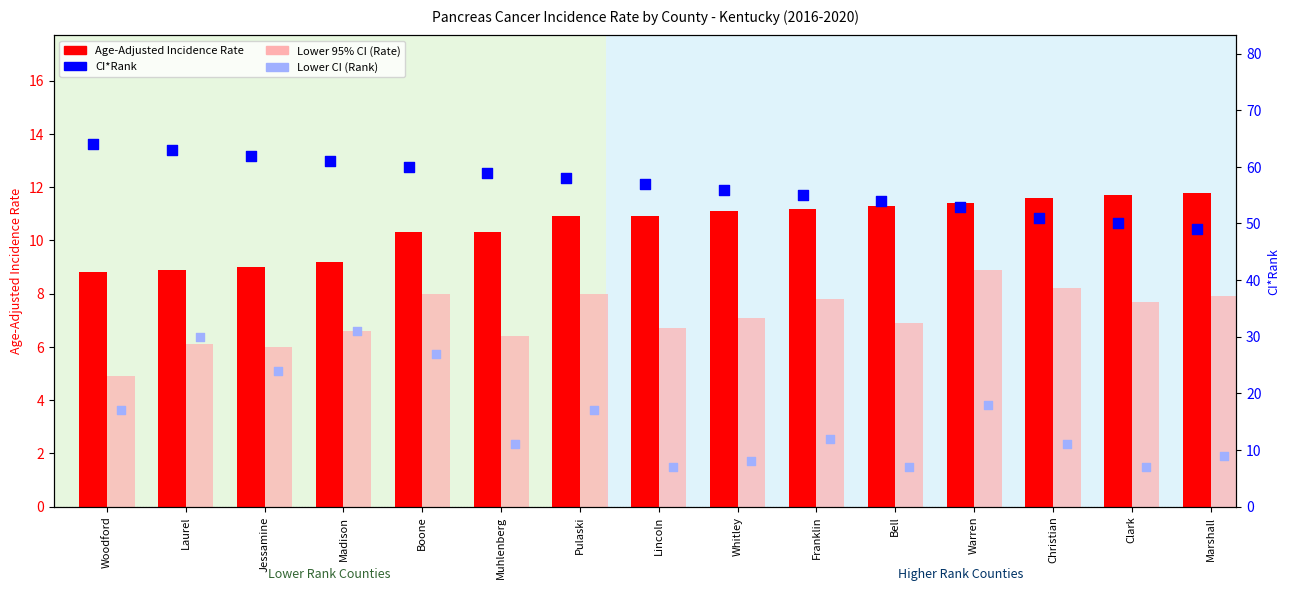

What is the total value across all series at Muhlenberg?

86.7